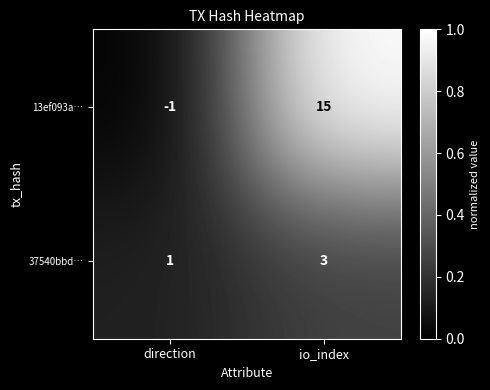

How many data points does each series have?

2